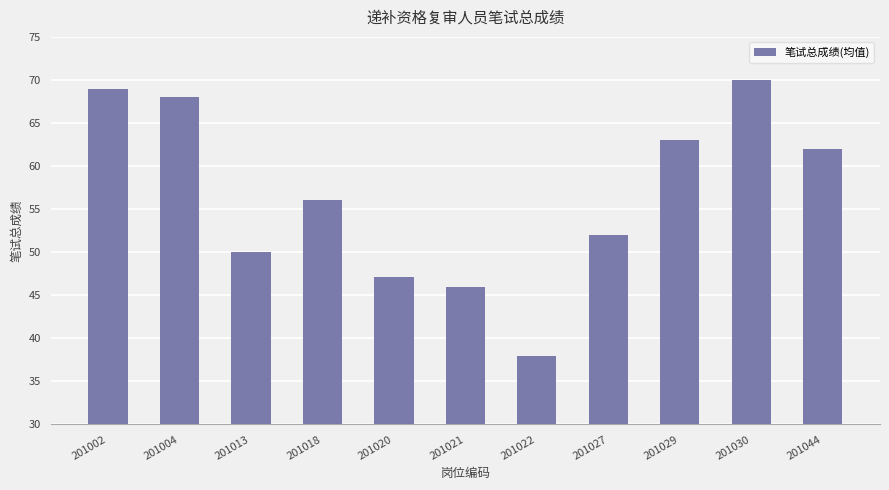

Which category has the lowest value across all series?

201022